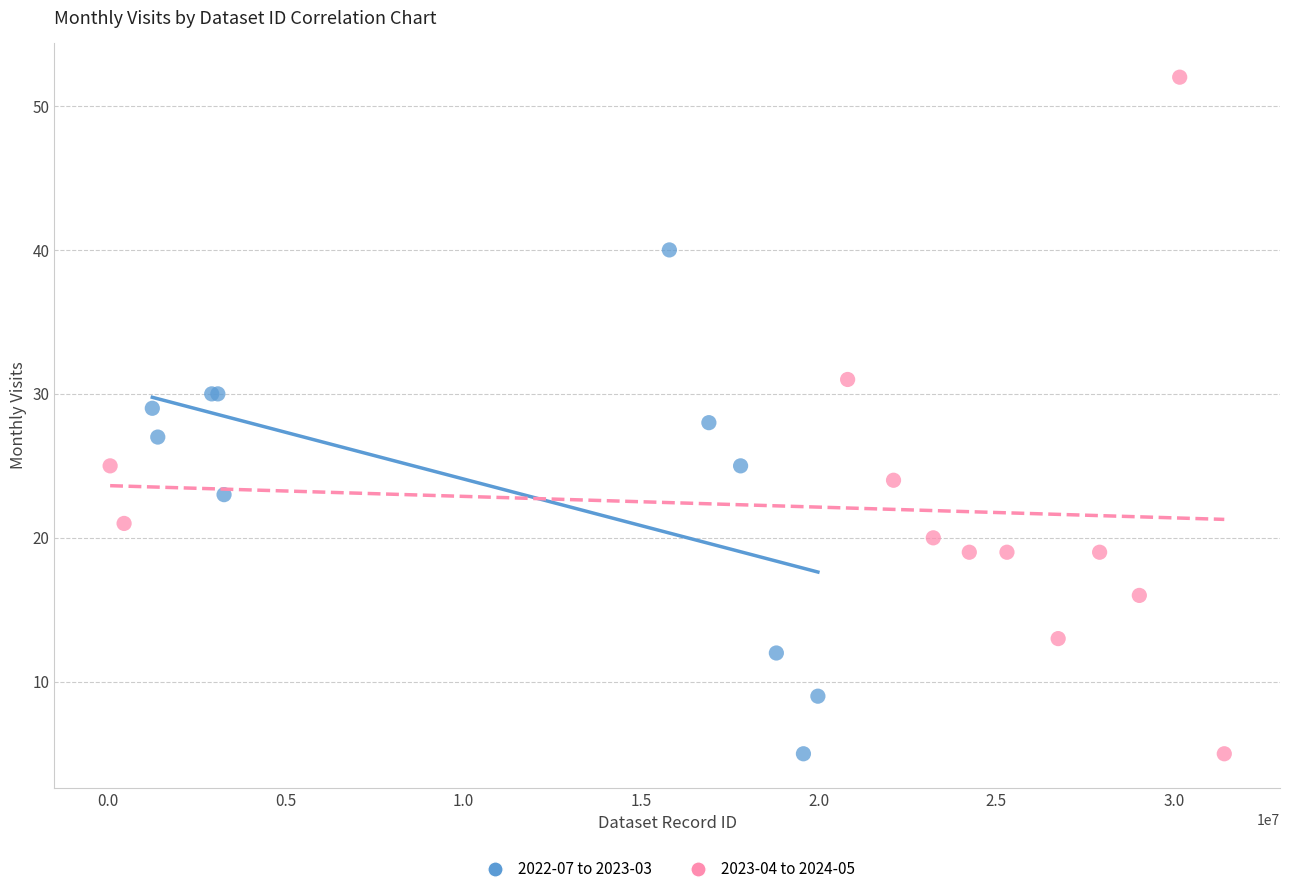

Which series contains the highest Y value?

2023-04 to 2024-05